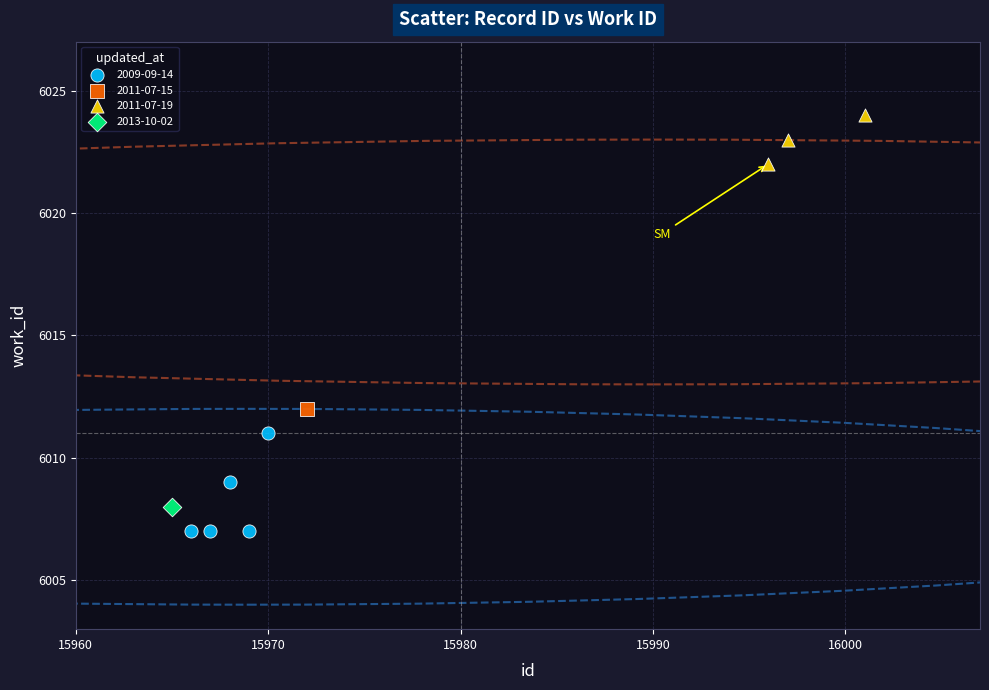

What are all the series names shown in the legend?

2009-09-14, 2011-07-15, 2011-07-19, 2013-10-02